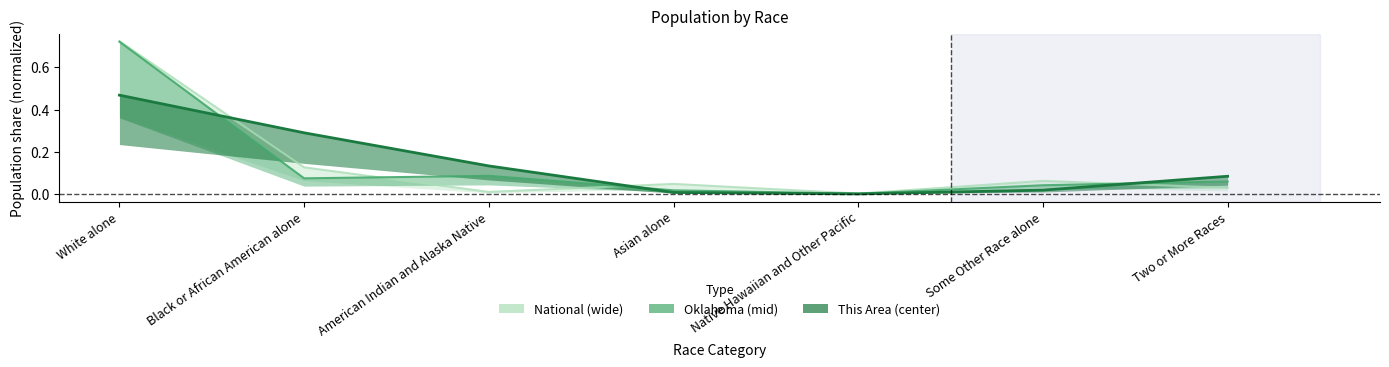

Which series ends up on top after the final intersection of Oklahoma and National?

Oklahoma